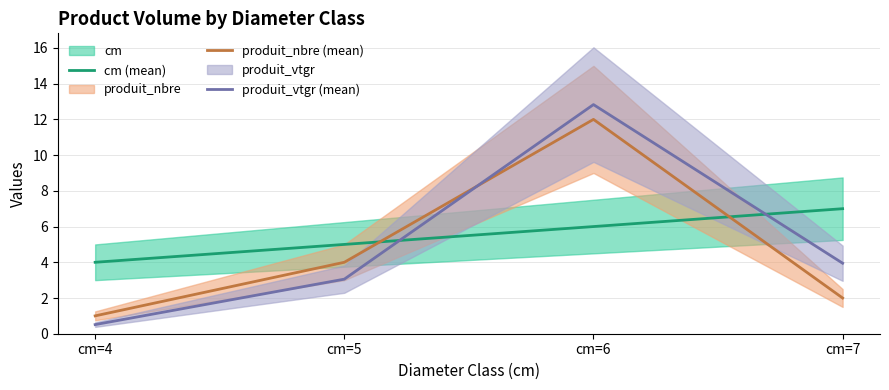

Where do produit_vtgr (mean) and produit_nbre (mean) first cross each other?

cm=5 and cm=6